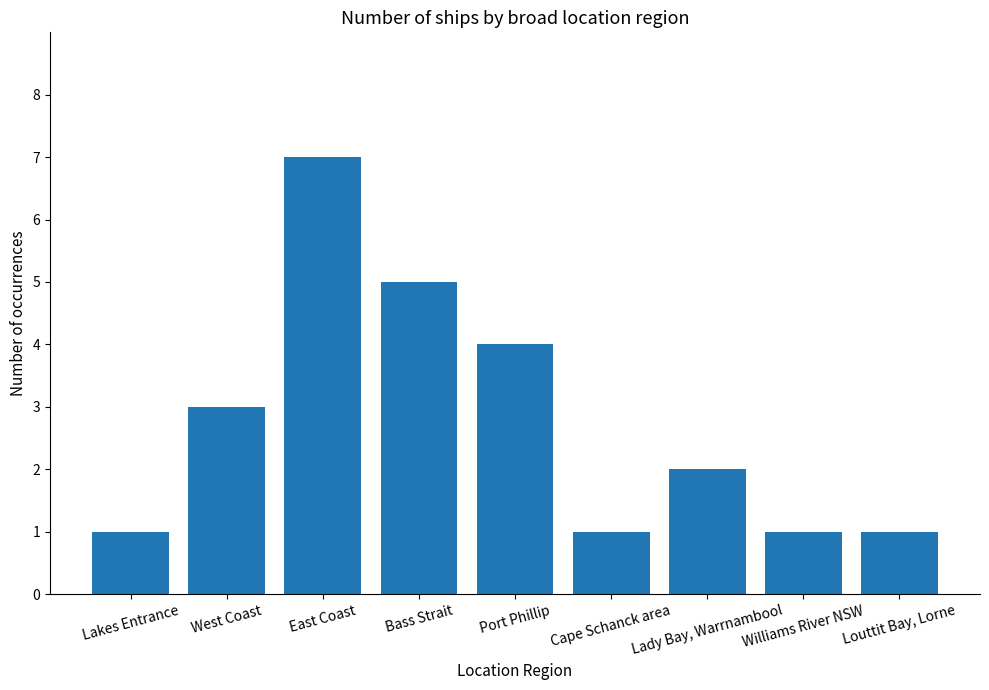

What position from the left is Port Phillip?

5